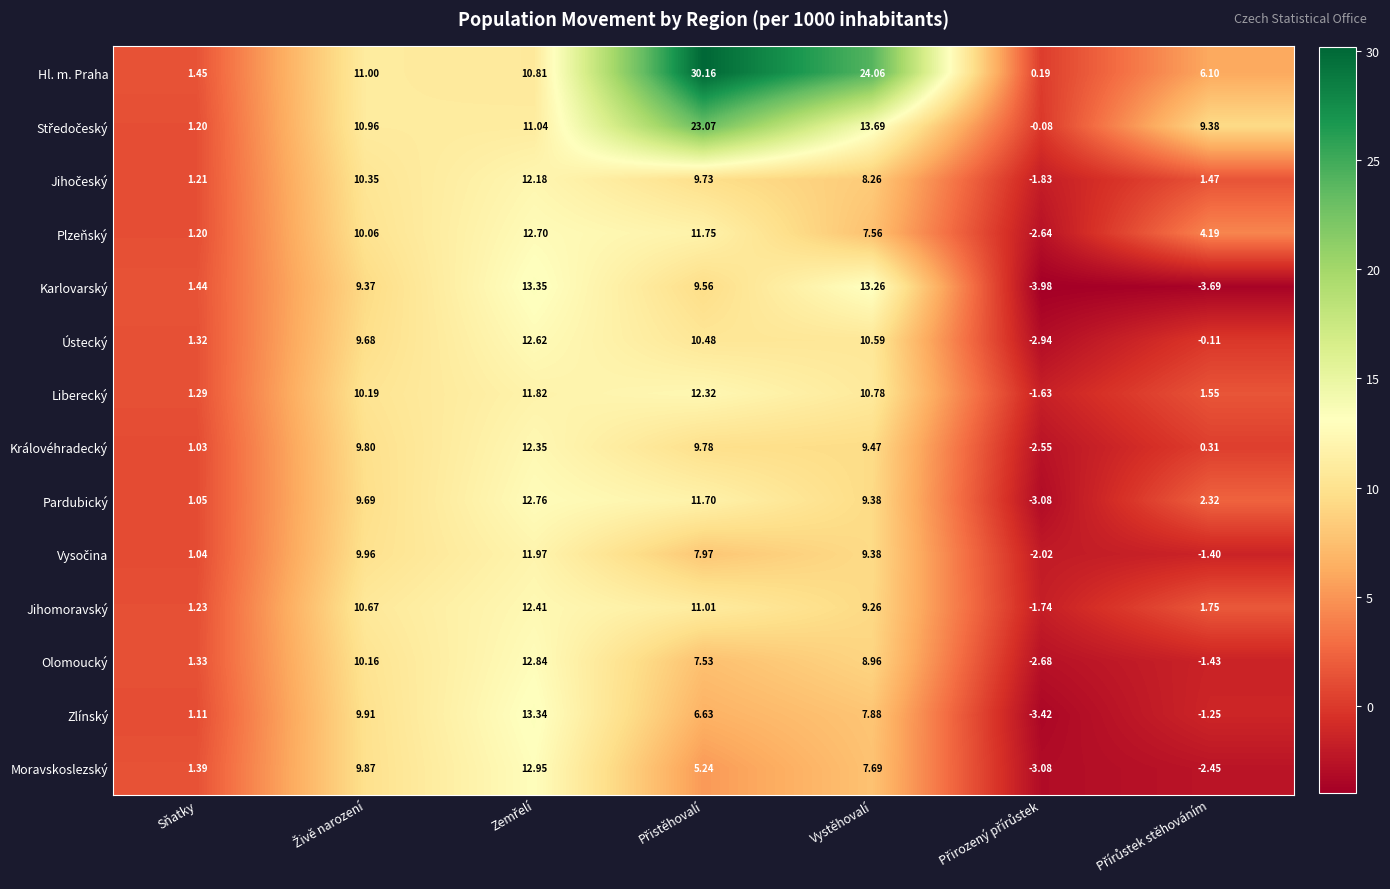

Which series has the largest total across all categories?

Hl. m. Praha